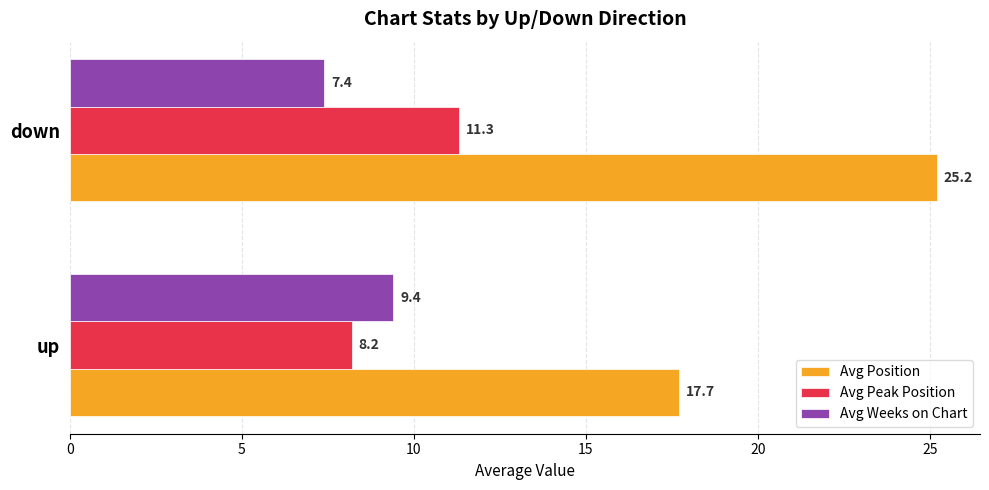

At which label is Avg Position closest to 21?

up